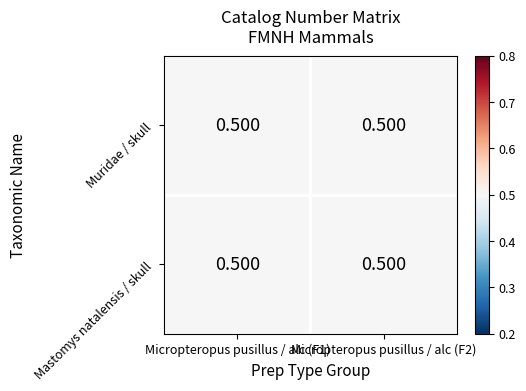

The Muridae / skull series shows 0.5 at Micropteropus pusillus / alc (F2). True or false?

True